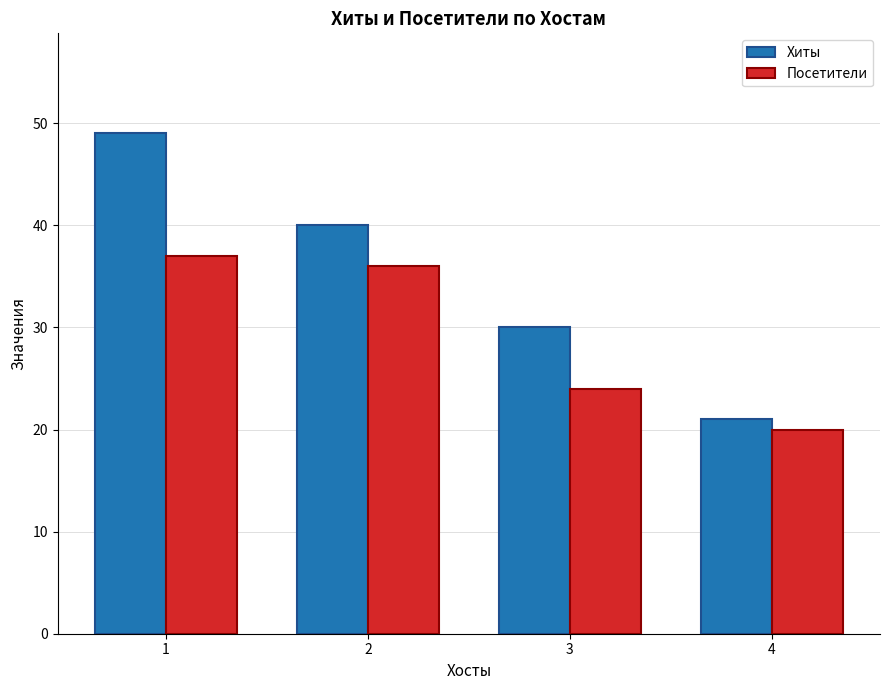

Reading left to right, extract all data points from this chart.

Хиты: 49	40	30	21
Посетители: 37	36	24	20